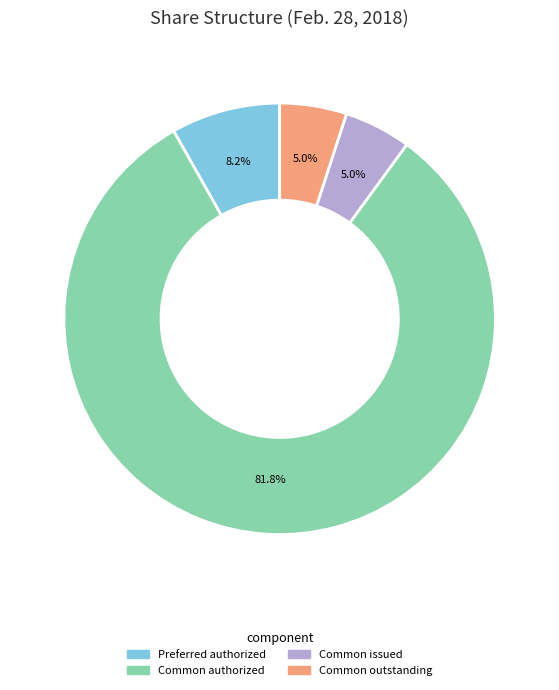

Is there any slice that represents more than half of the pie?

Yes